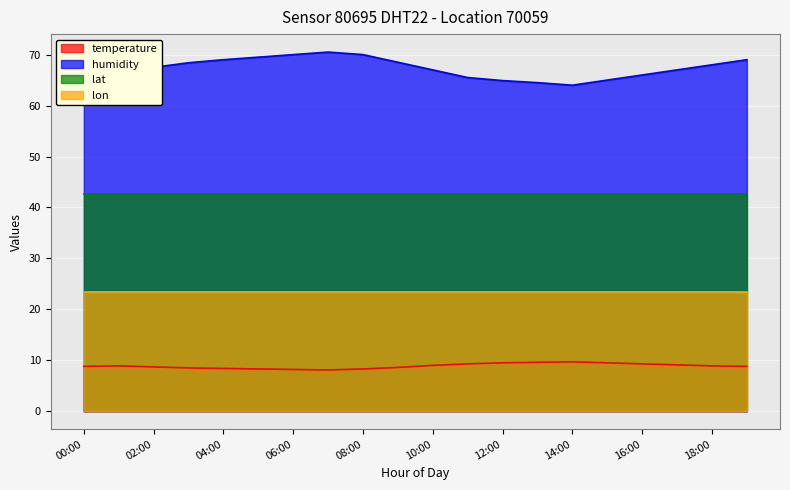

True or false: temperature and humidity intersect in this chart.

False